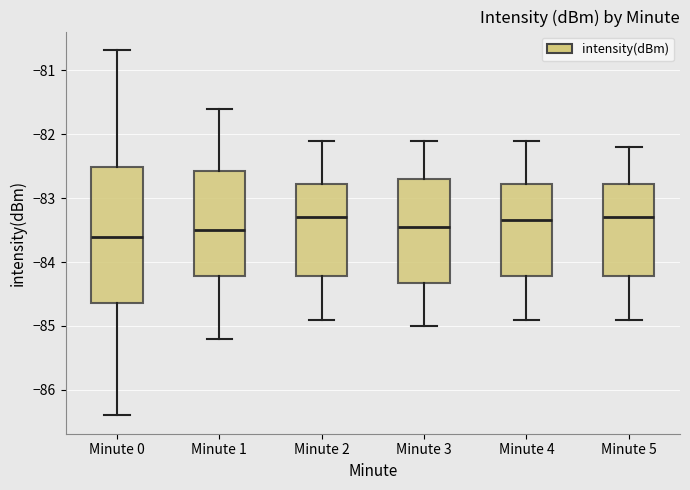

Reading left to right, transcribe this box plot: for each box, give where its median line is, the range the box spans, and where its two whiskers end, as read against the y-axis. The values are not printed on the chart, so give them approximately, as read against the axis.

Minute 0: median -83.6, box -84.6 to -82.5, whiskers -86.4 to -80.7
Minute 1: median -83.5, box -84.2 to -82.6, whiskers -85.2 to -81.6
Minute 2: median -83.3, box -84.2 to -82.8, whiskers -84.9 to -82.1
Minute 3: median -83.4, box -84.3 to -82.7, whiskers -85.0 to -82.1
Minute 4: median -83.3, box -84.2 to -82.8, whiskers -84.9 to -82.1
Minute 5: median -83.3, box -84.2 to -82.8, whiskers -84.9 to -82.2